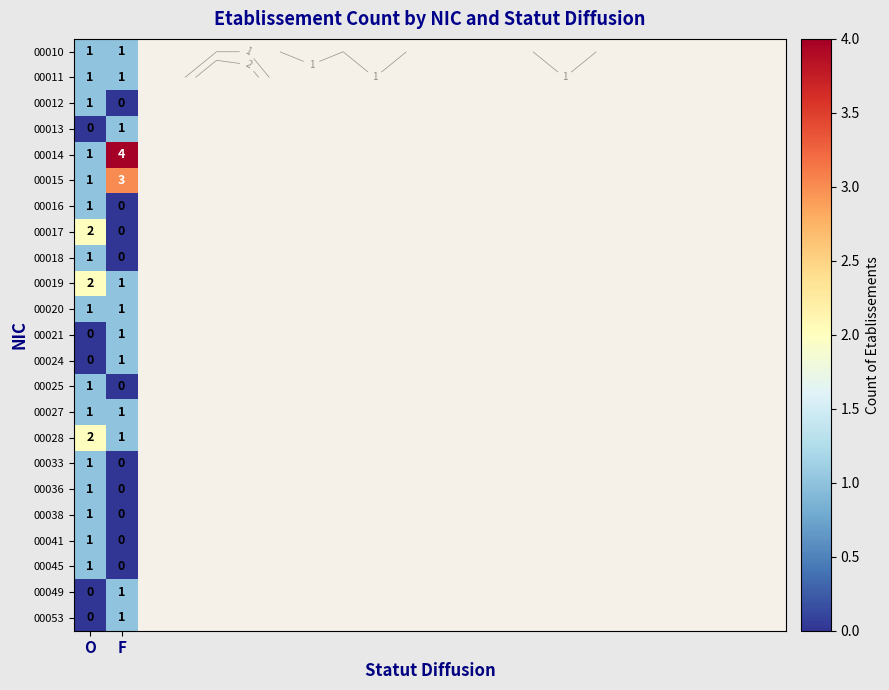

Count the 00018 values in the range 0 to 1.

2